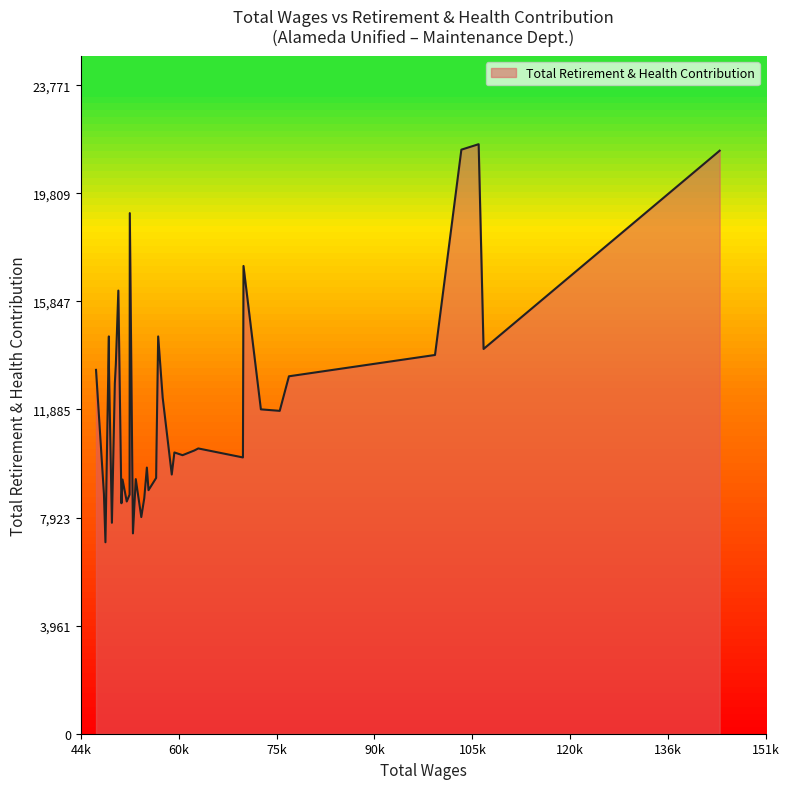

What is the minimum value shown in the chart?

7018